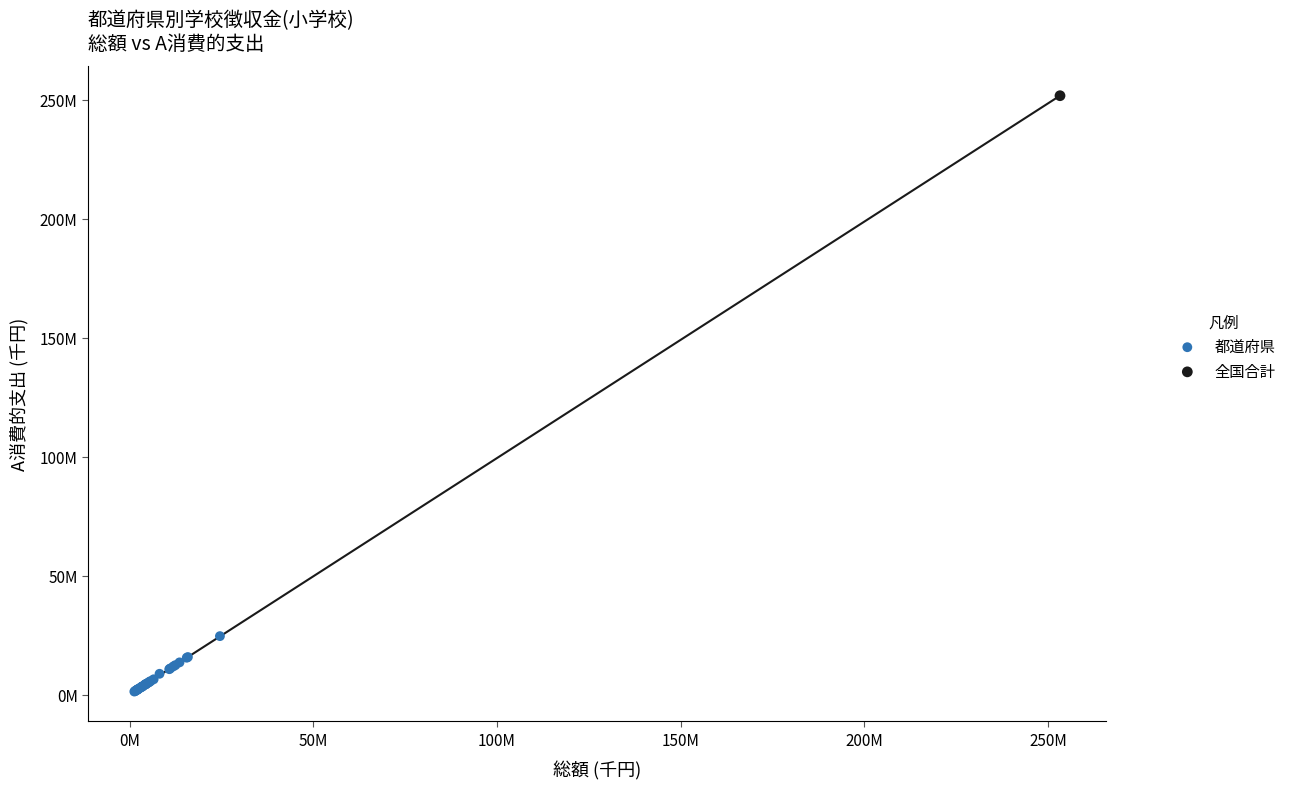

What are all the series names shown in the legend?

都道府県, 全国合計